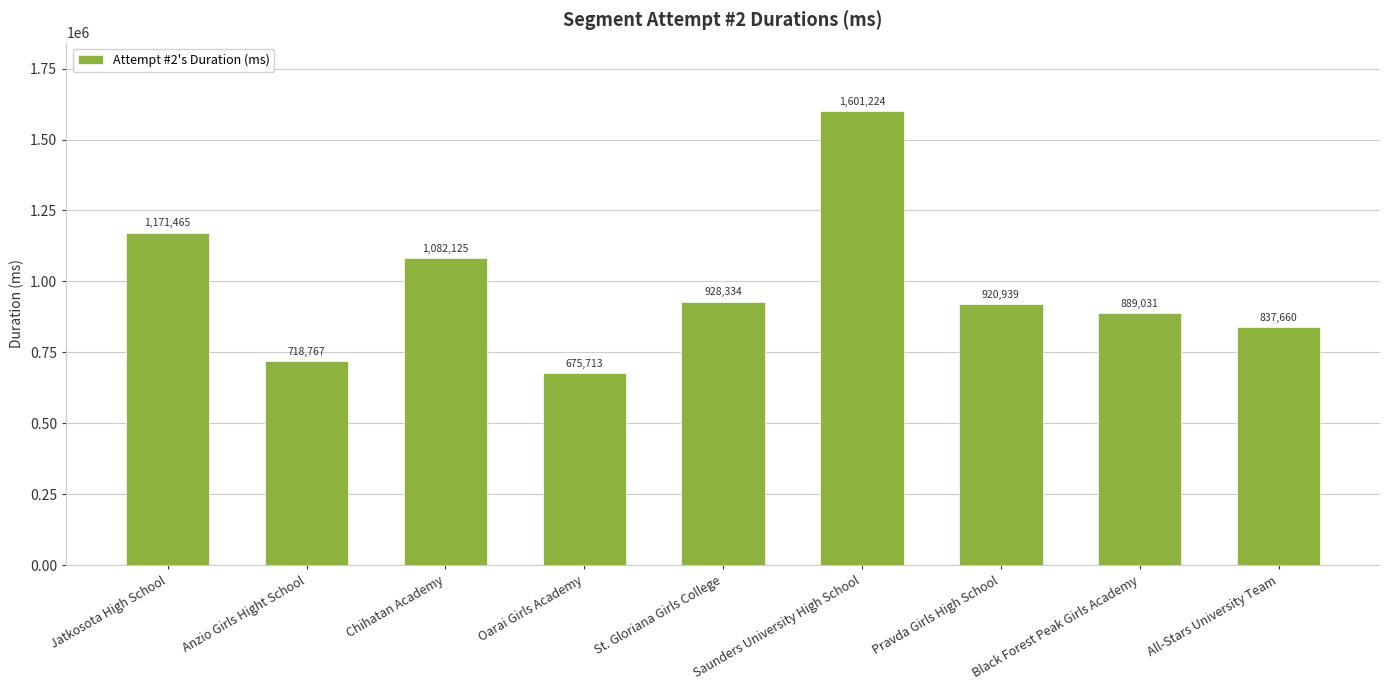

Which has a higher value, Oarai Girls Academy or Pravda Girls High School?

Pravda Girls High School